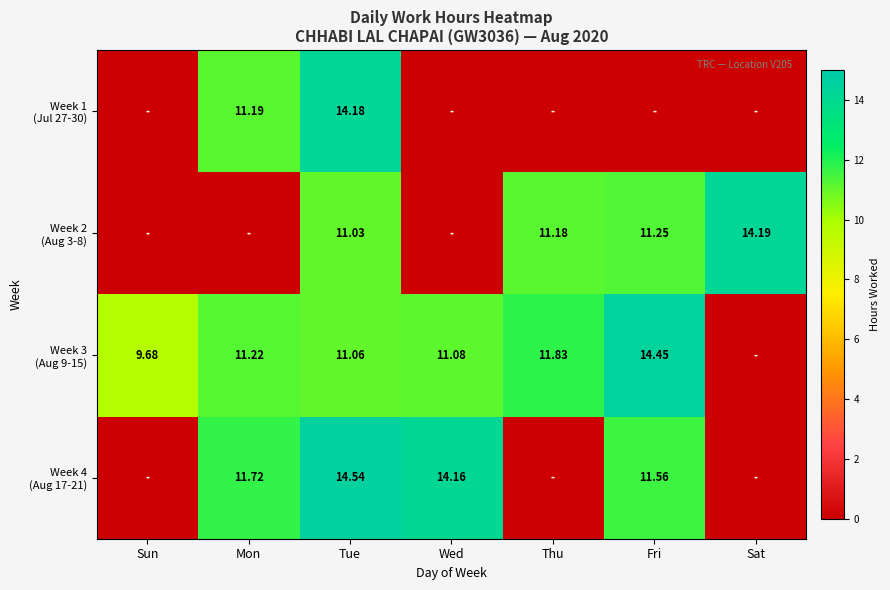

What is the difference between the second highest and second lowest values in the Week 2 (Aug 3-8) series?

11.2